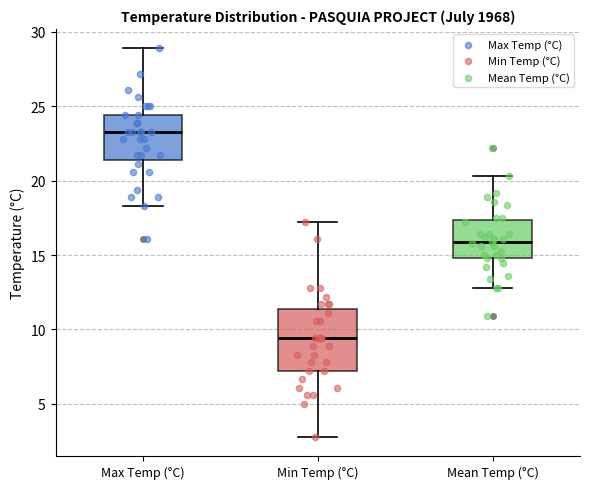

Reading left to right, read every box against the y-axis: the position of its median line, the range the box covers, and the ends of its whiskers. The values are not printed on the chart, so give them approximately, as read against the axis.

Max Temp (°C): median 23.5, box 21.5 to 24.5, whiskers 18.5 to 29.0
Min Temp (°C): median 9.5, box 7.0 to 11.5, whiskers 3.0 to 17.0
Mean Temp (°C): median 16.0, box 15.0 to 17.5, whiskers 13.0 to 20.5